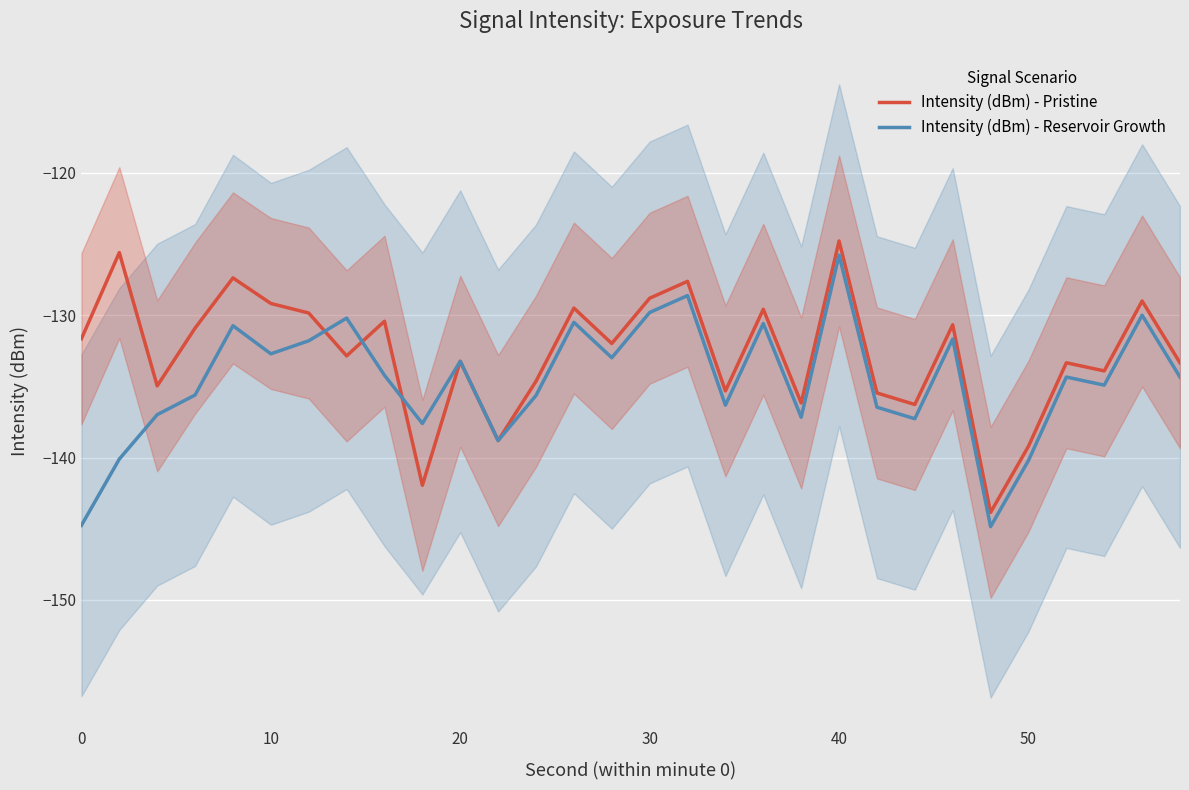

True or false: Intensity (dBm) - Reservoir Growth has a value of -171.6 at 30.

False